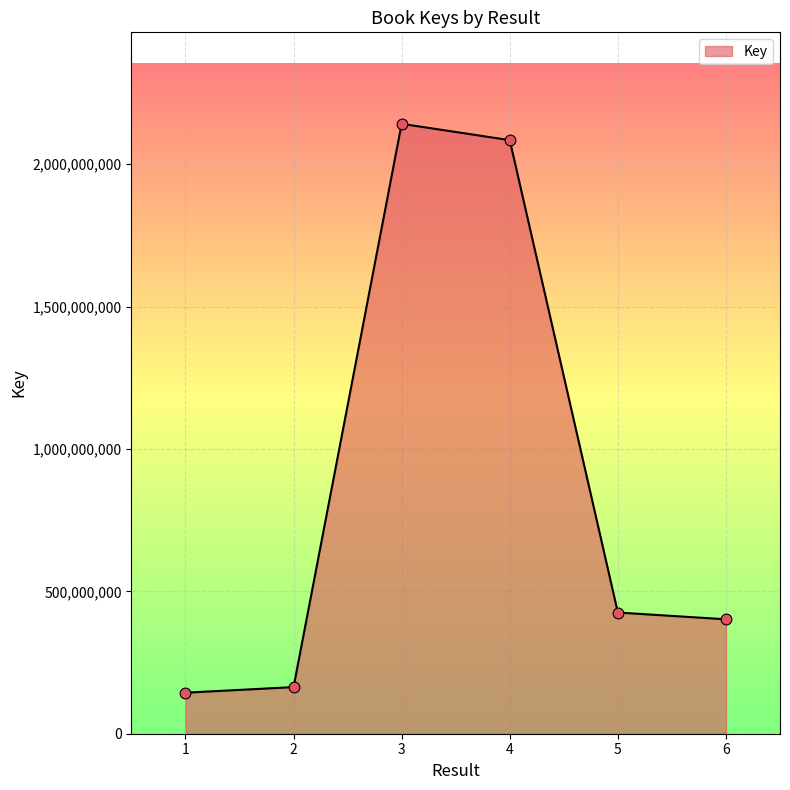

What is the change in value from 1 to 2?

+19659124